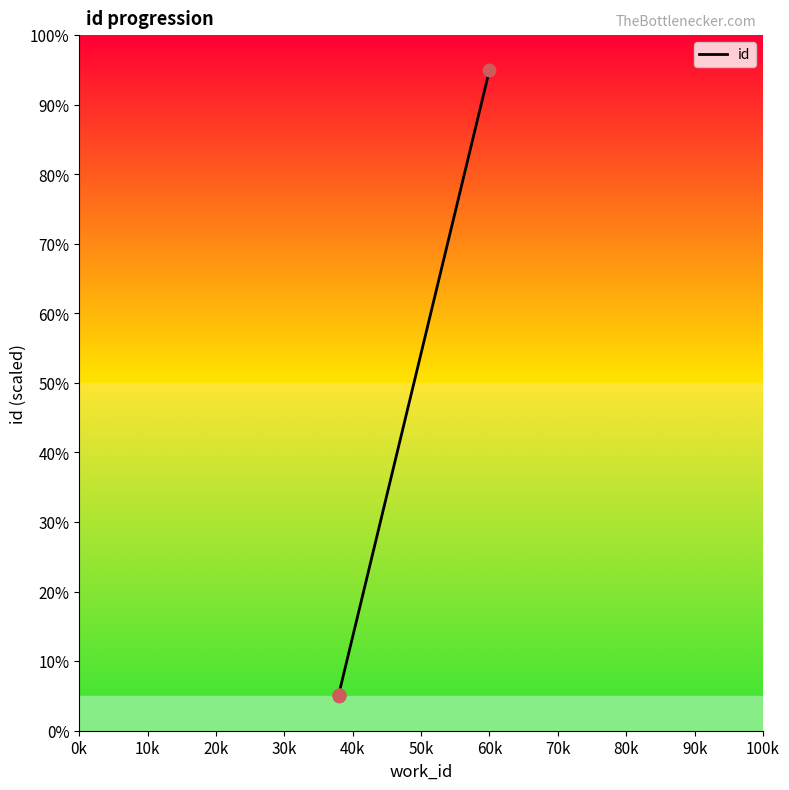

What is the ratio of the value at 30k to the value at 20k?

1.0